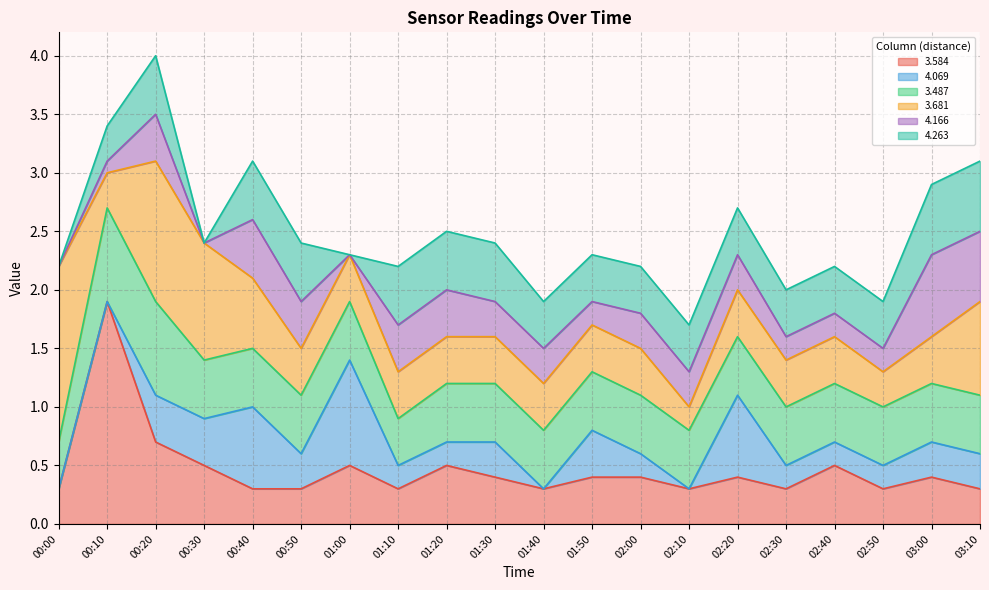

Rank the categories by 3.487 value from lowest to highest.

00:00, 01:10, 00:30, 00:40, 00:50, 01:00, 01:20, 01:30, 01:40, 01:50, 02:00, 02:10, 02:20, 02:30, 02:40, 02:50, 03:00, 03:10, 00:10, 00:20